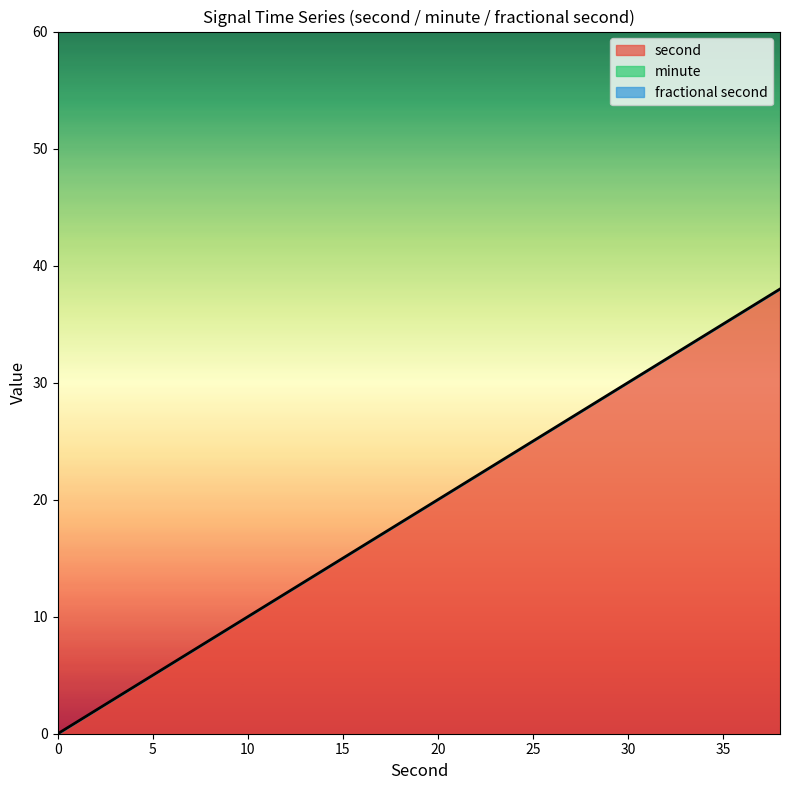

True or false: fractional second and minute cross at least once.

False